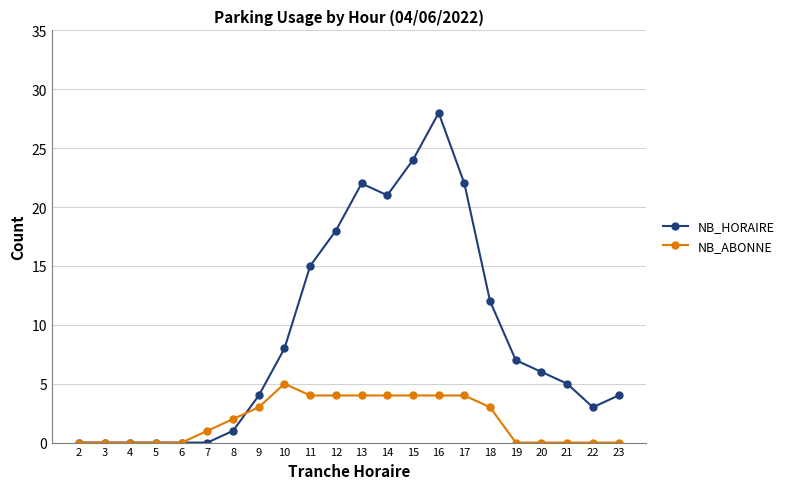

Count the number of categories in the chart.

22